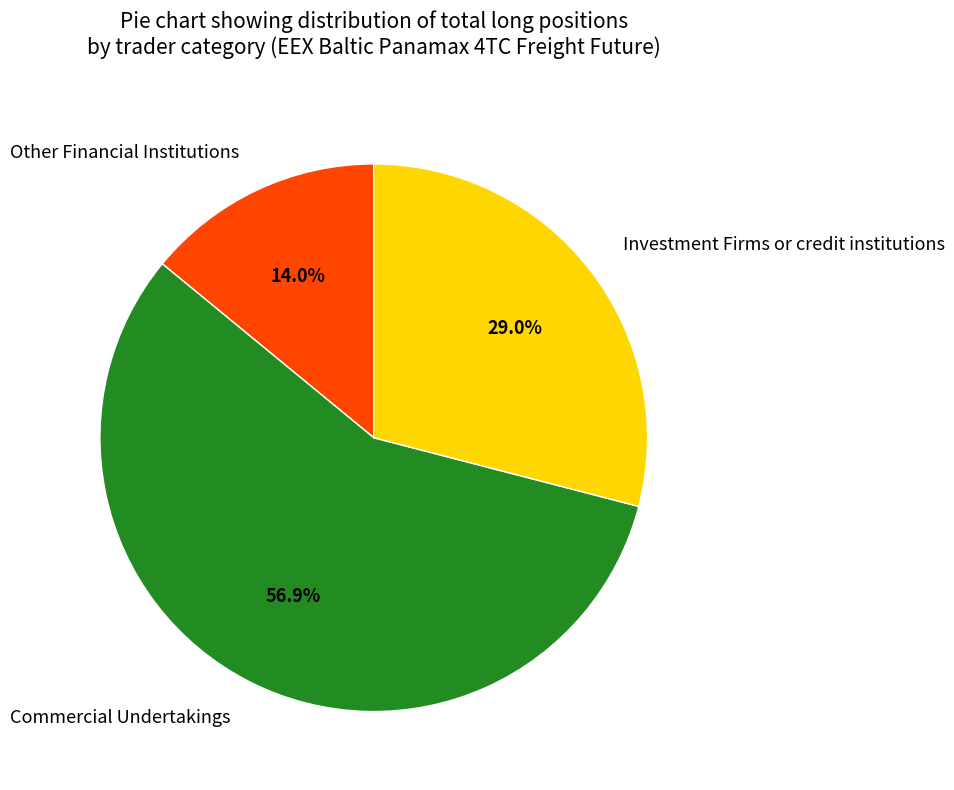

What portion of the pie excludes Other Financial Institutions?

86.0%